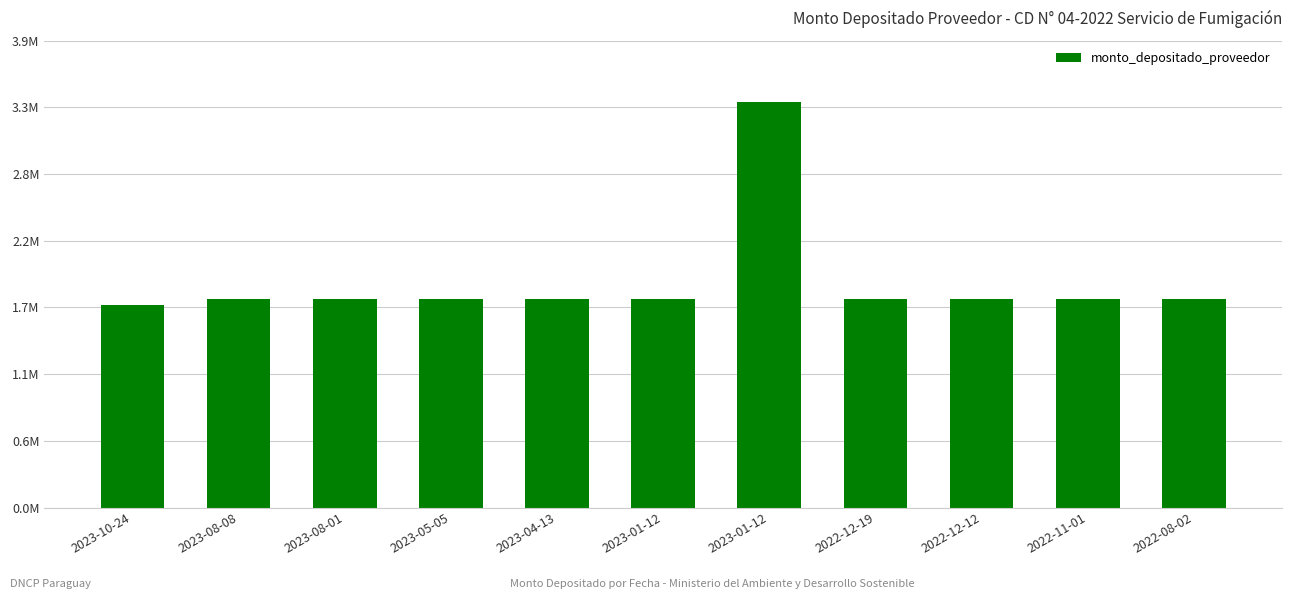

What is the difference between the second highest and minimum values?

48505